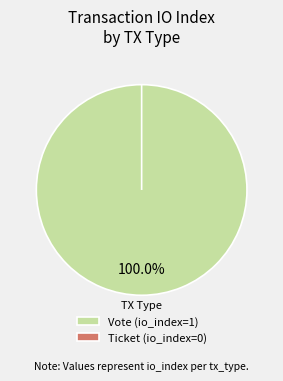

The Ticket slice represents 0% of the pie. True or false?

True